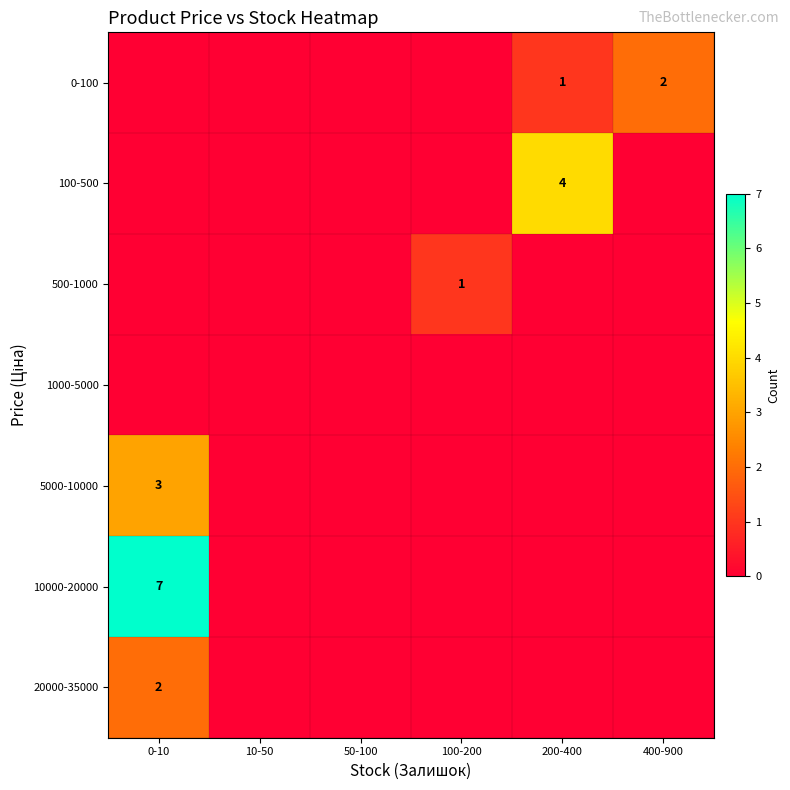

What is the maximum value shown in the chart?

7